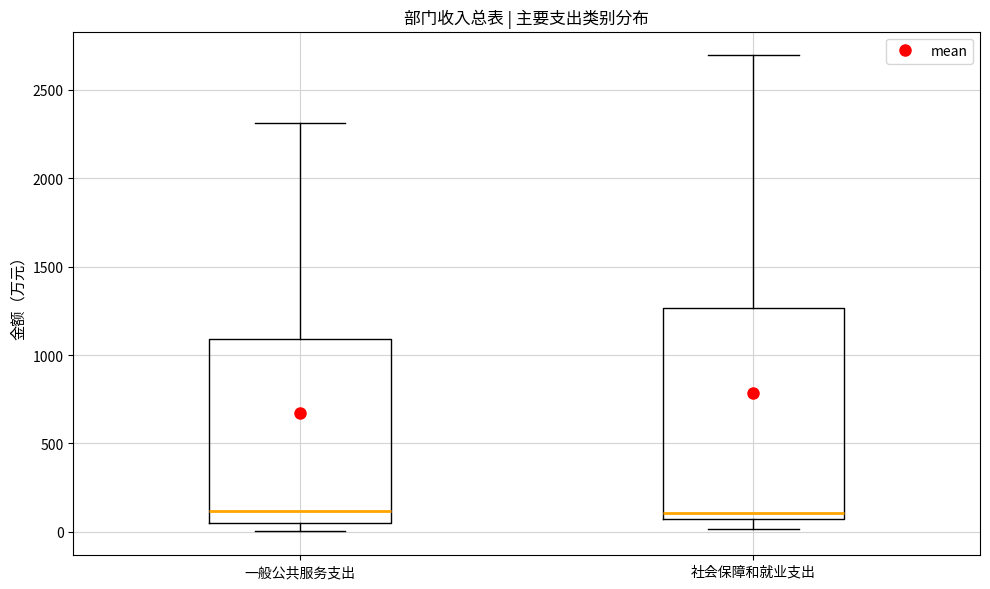

Reading left to right, transcribe this box plot: for each box, give where its median line is, the range the box spans, and where its two whiskers end, as read against the y-axis. The values are not printed on the chart, so give them approximately, as read against the axis.

一般公共服务支出: median 100, box 50 to 1100, whiskers 0 to 2300
社会保障和就业支出: median 100, box 50 to 1250, whiskers 0 to 2700